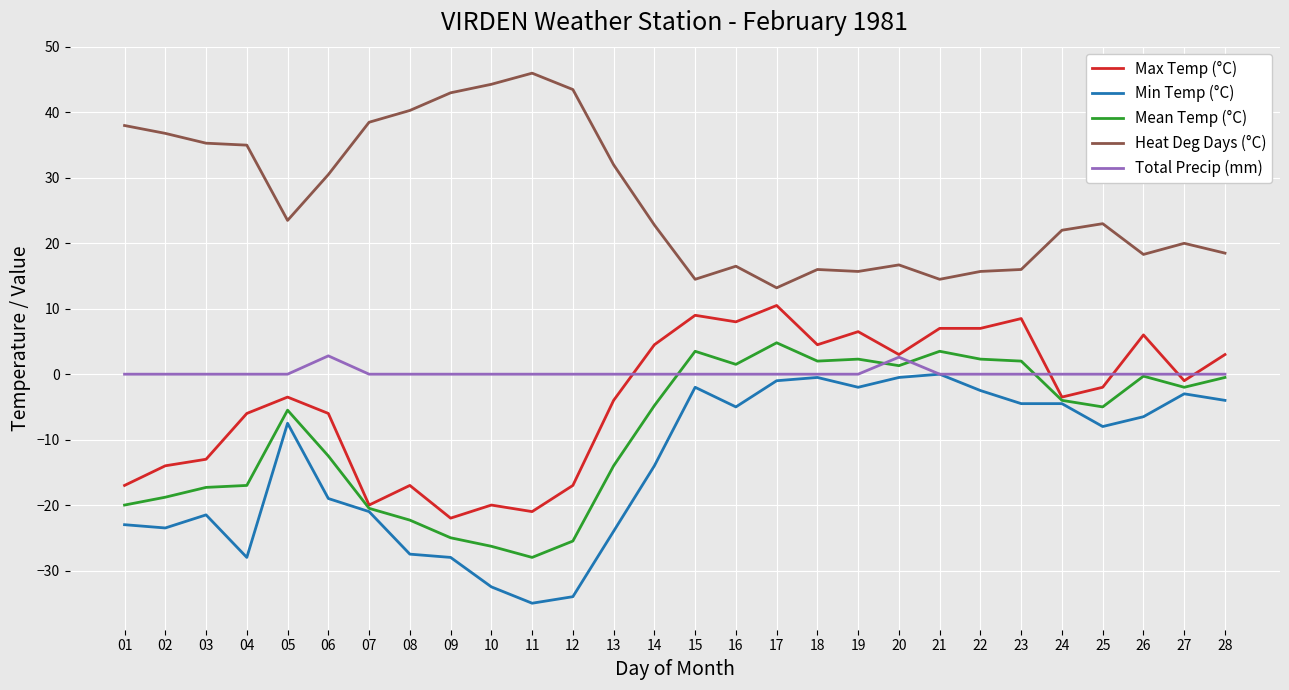

What is the difference between the maximum and minimum values in the Total Precip (mm) series?

2.8